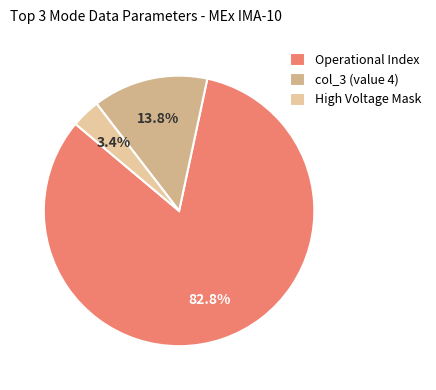

Does Operational Index represent more than half of the total?

Yes